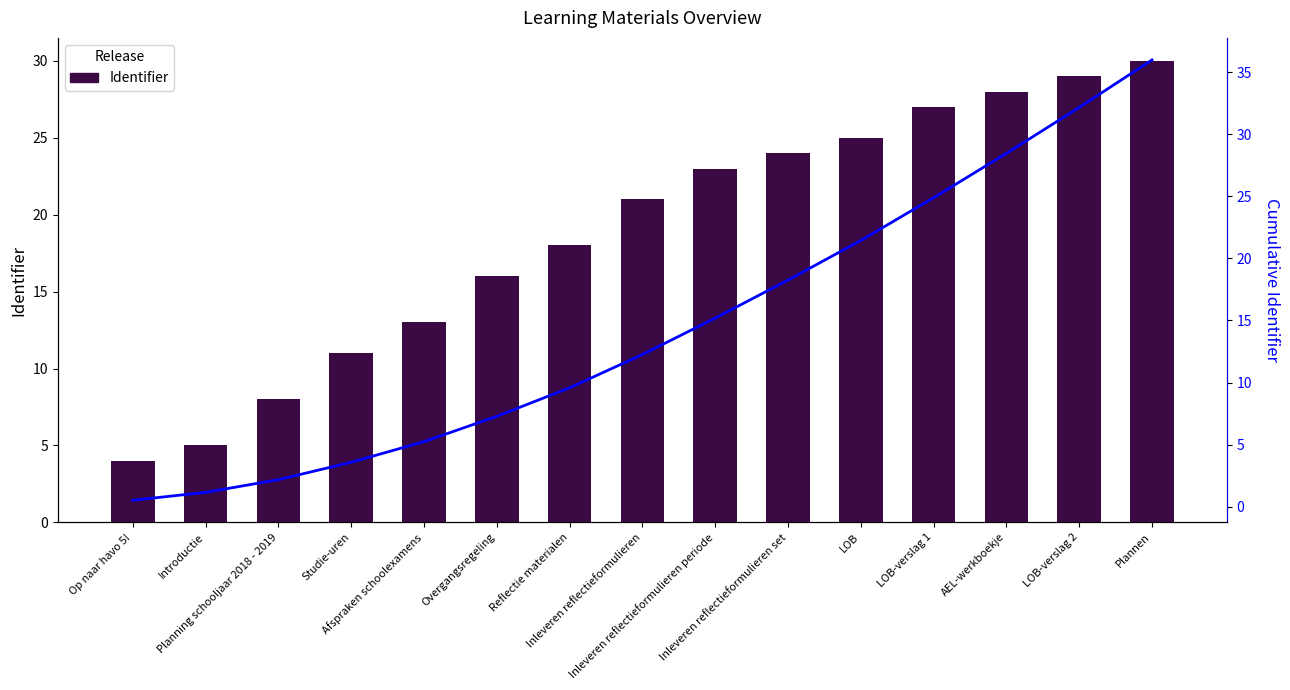

What is the sum of the Cumulative Identifier values at Inleveren reflectieformulieren and Inleveren reflectieformulieren periode?

27.4